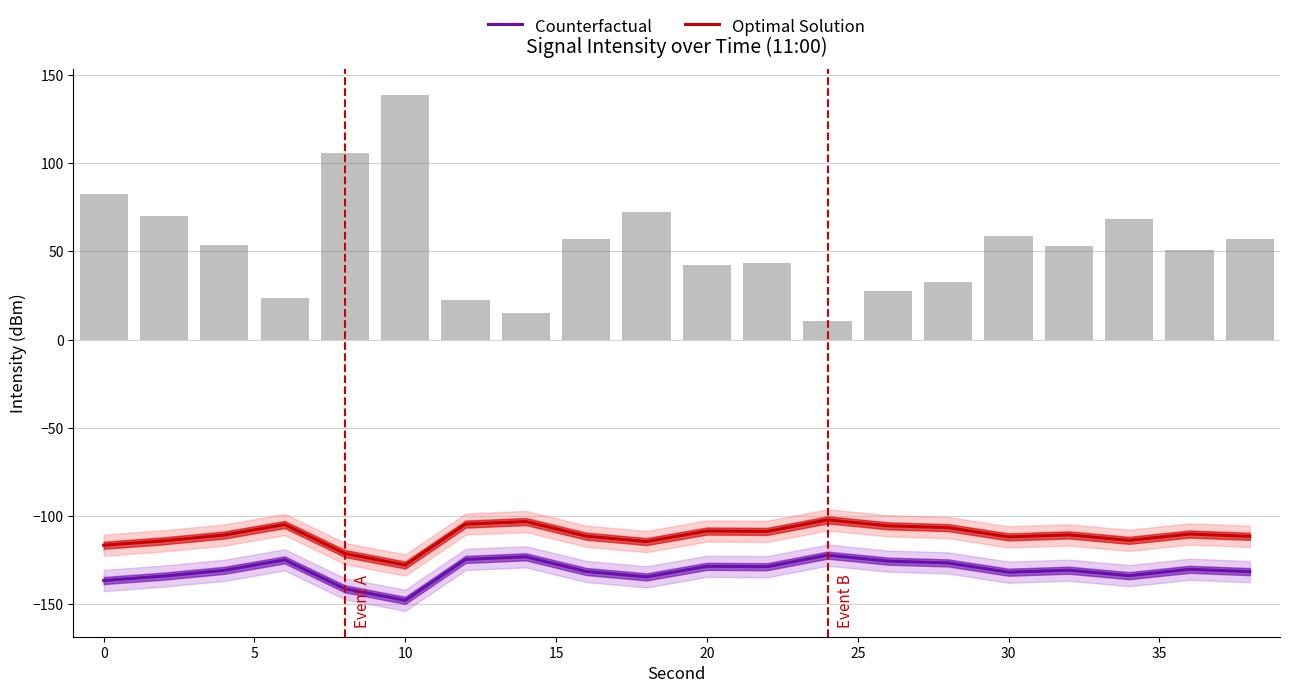

At how many categories does at least one series exceed -121?

18